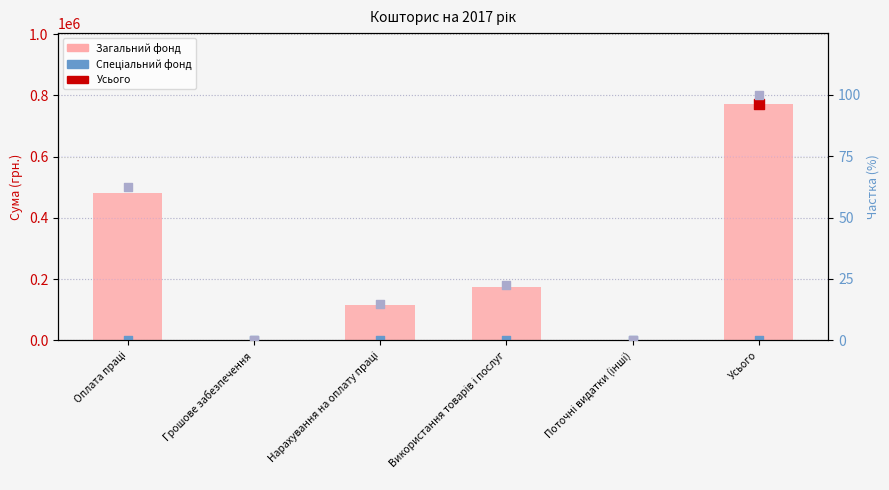

Which series contains the highest Y value?

Загальний фонд